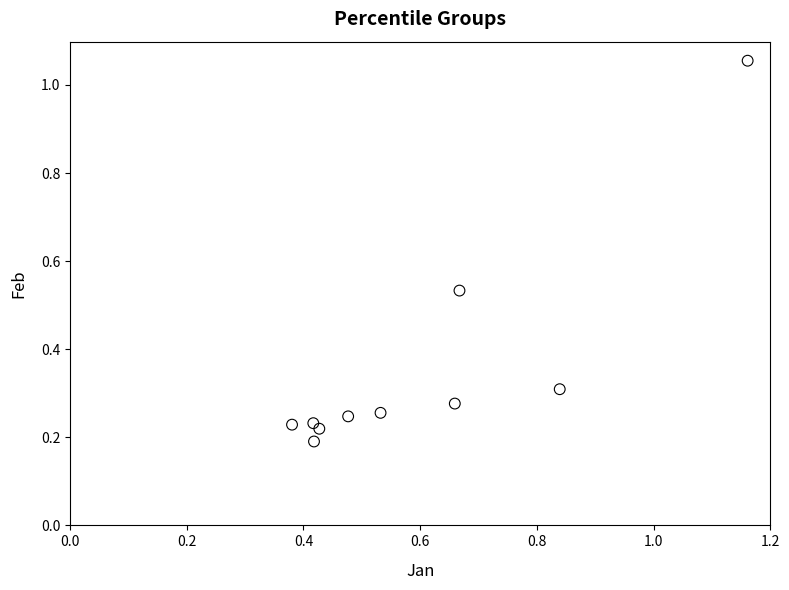

What is the average X value?

0.6